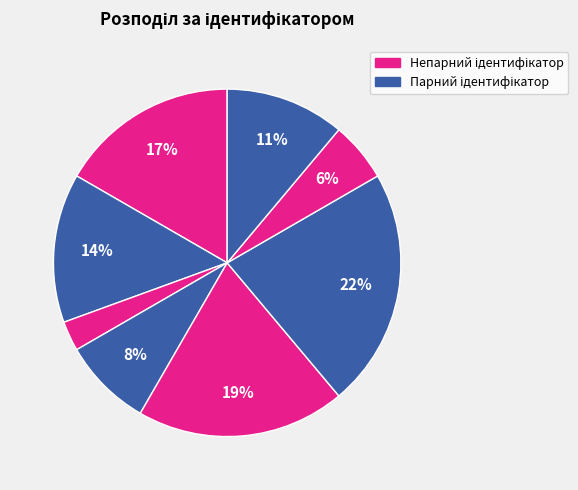

How many slices are in this pie chart?

8